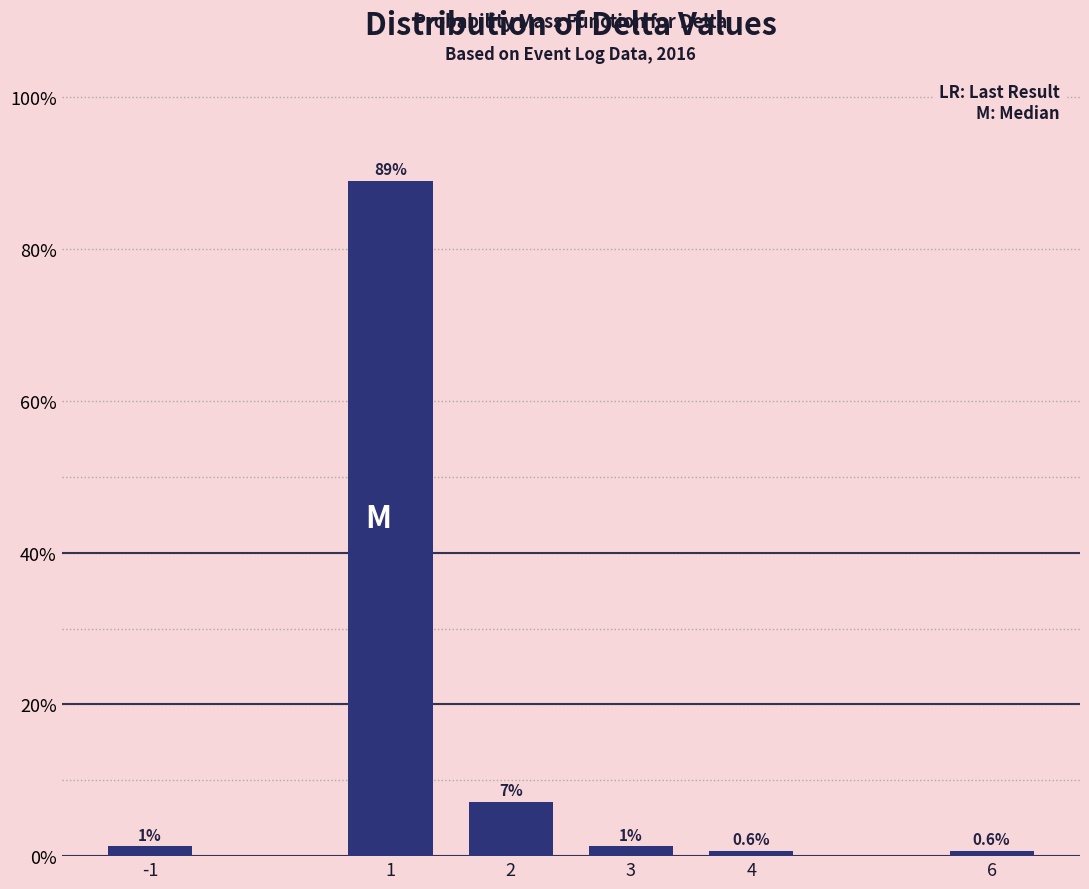

The chart shows a value of 7.1 at 2. True or false?

True